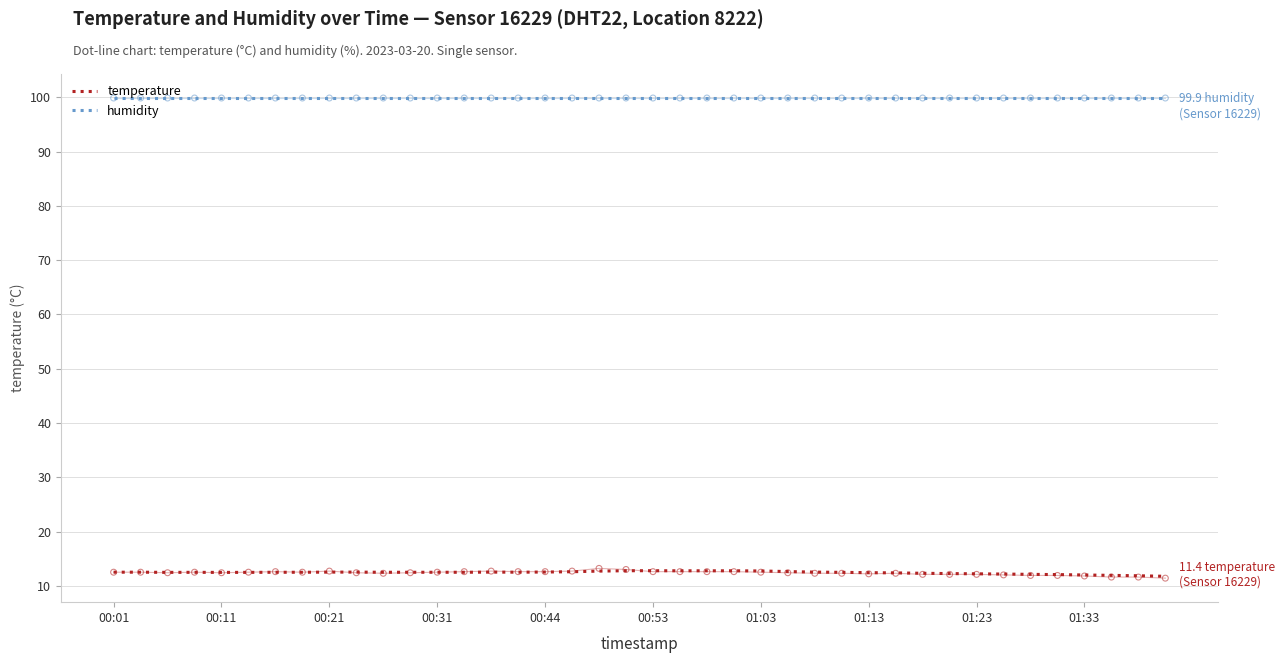

Is the value of humidity at 26 greater than the value of temperature at 39?

Yes